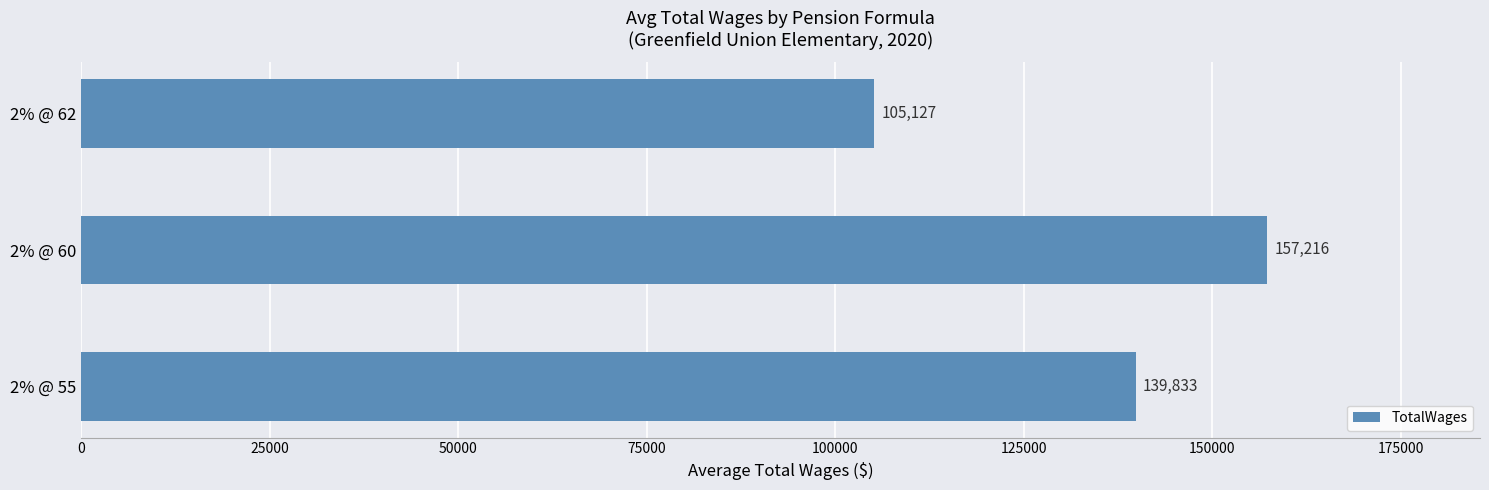

Approximately how many times larger is the value at 2% @ 55 compared to 2% @ 60?

0.9